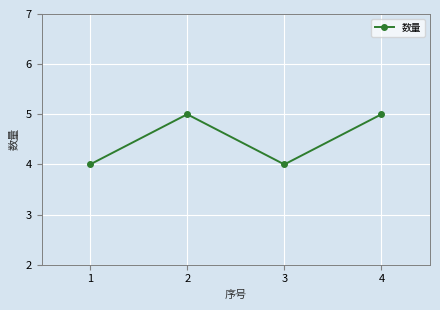

At which category does the data reach its first local valley?

3